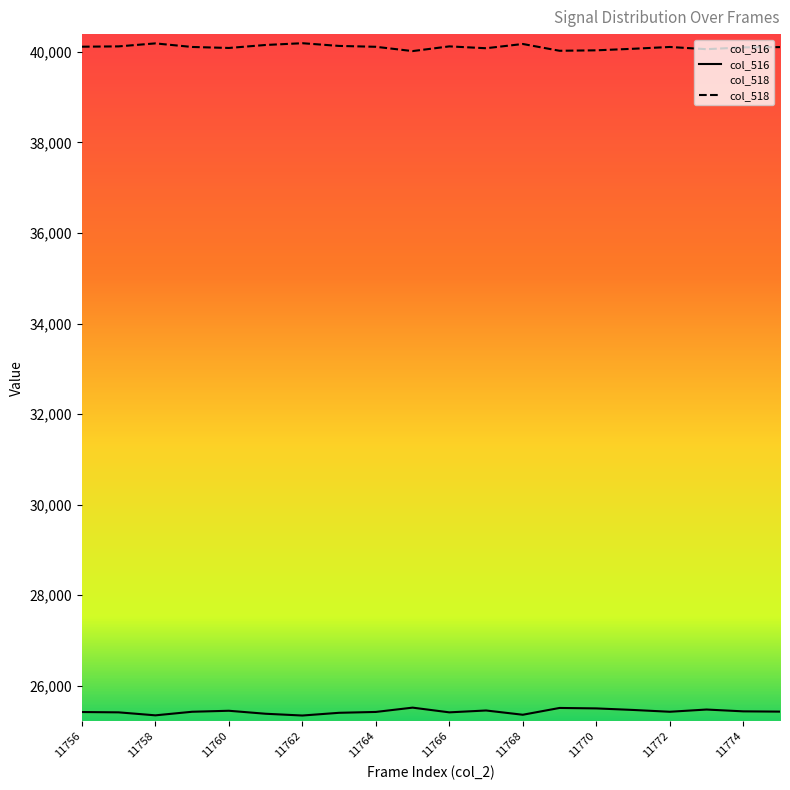

True or false: col_518 and col_516 cross at least once.

False